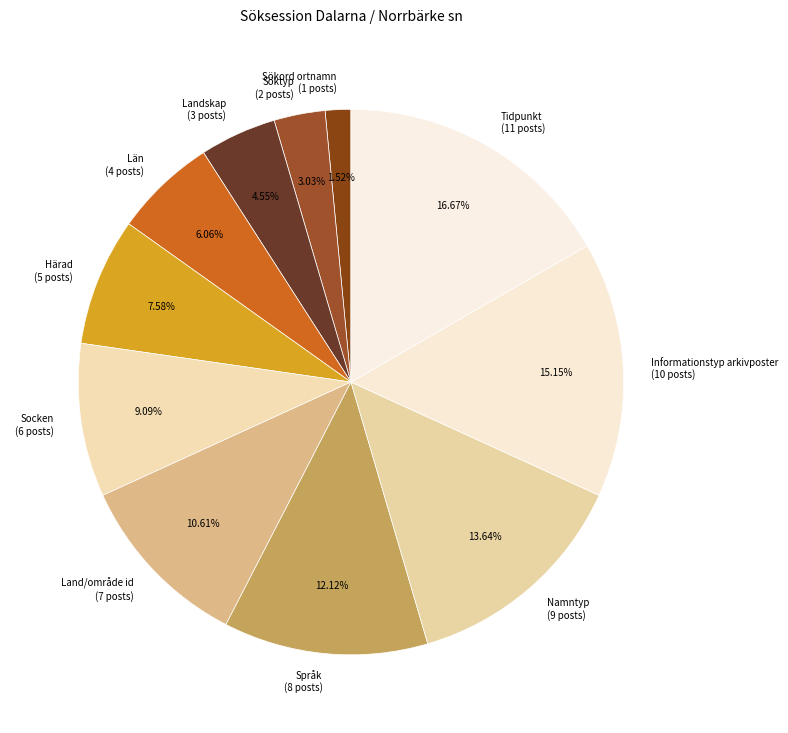

What percentage is NOT represented by Landskap?

95.5%